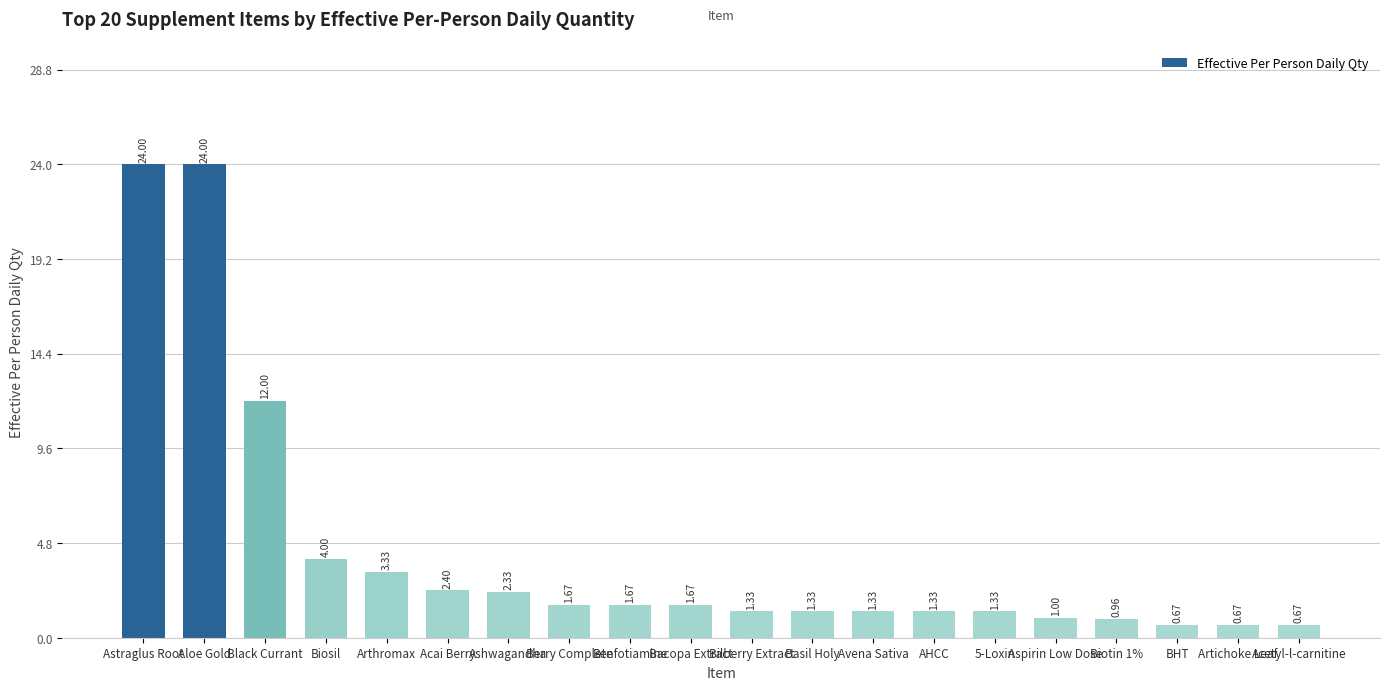

What is the ratio of the value at Black Currant to the value at Basil Holy?

9.0